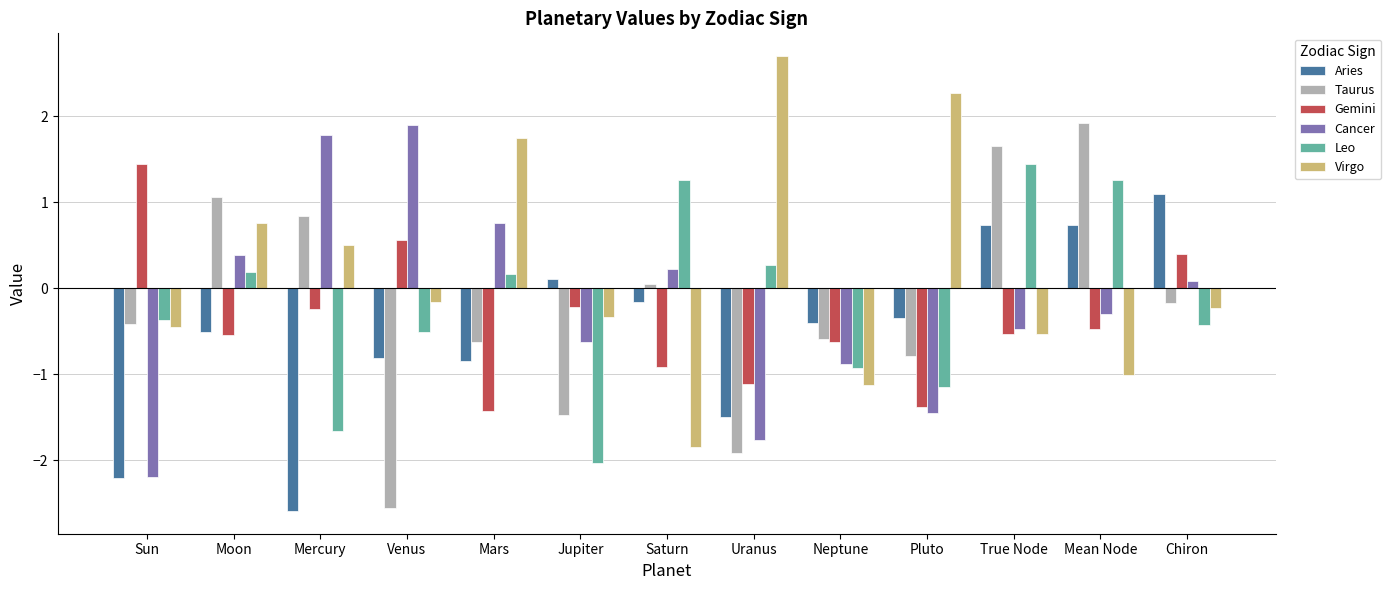

Which series has the largest total across all categories?

Virgo